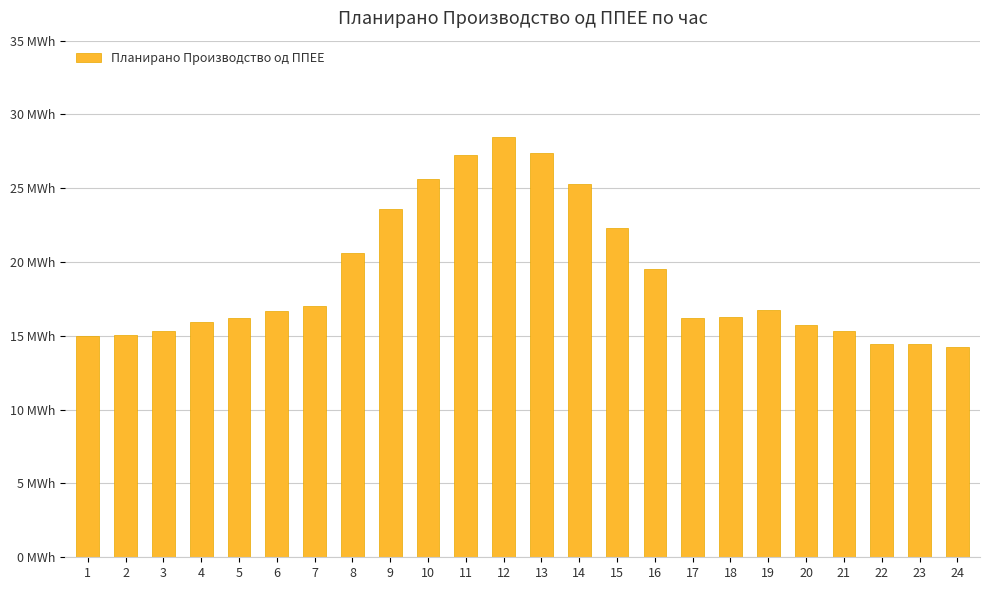

Does the chart contain any negative values?

No